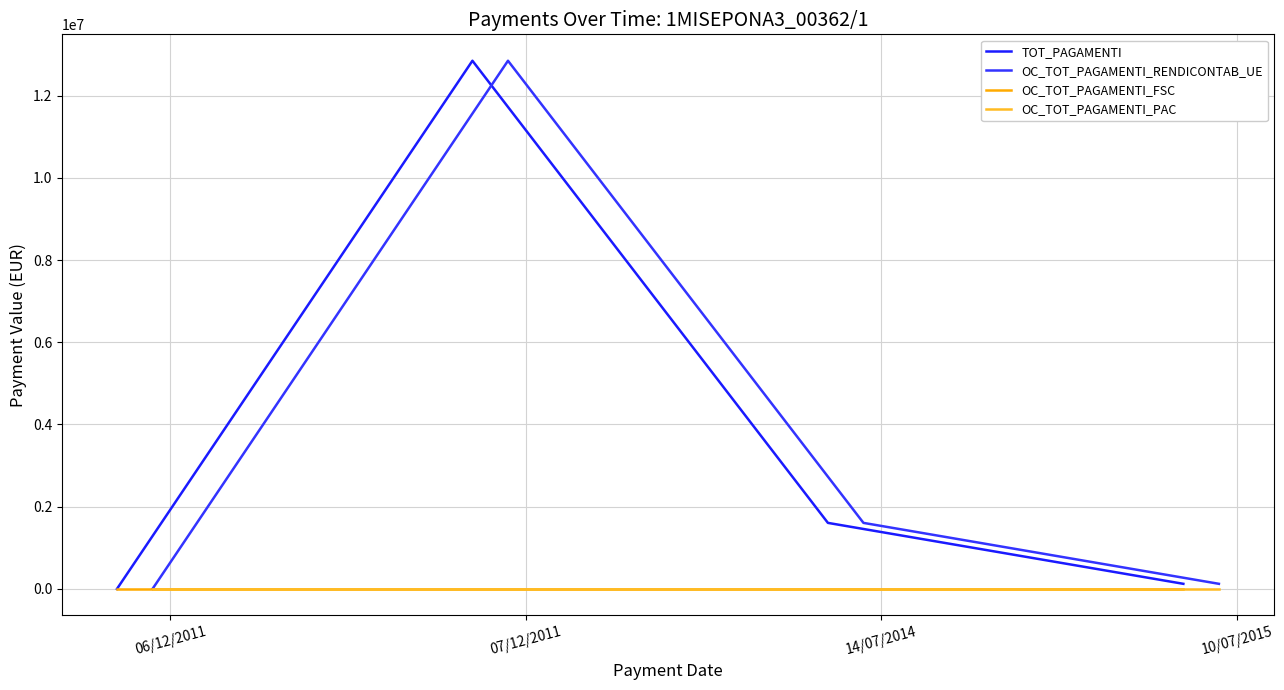

What is the sum of the OC_TOT_PAGAMENTI_RENDICONTAB_UE values at 06/12/2011 and 10/07/2015?

123594.8